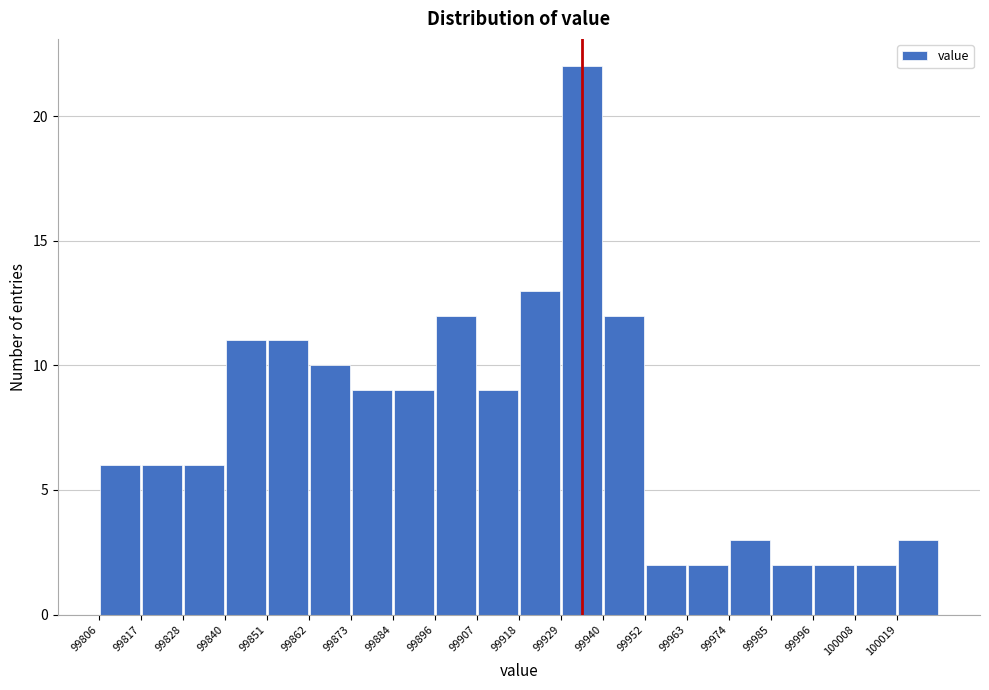

What is the height of the bar covering 99974.0 to 99985.2 on the x-axis? Neither the bar edges nor the heights are printed on the chart, so give them approximately, as read against the axes.

3